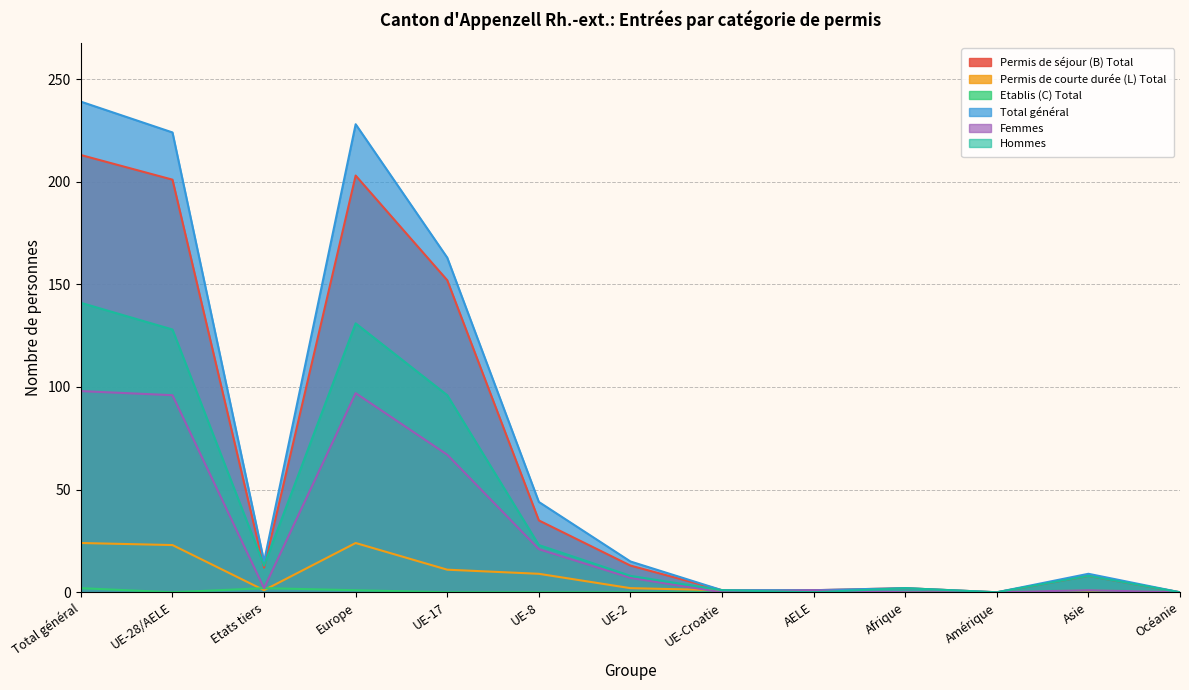

How many values in the Hommes series are below 8?

5